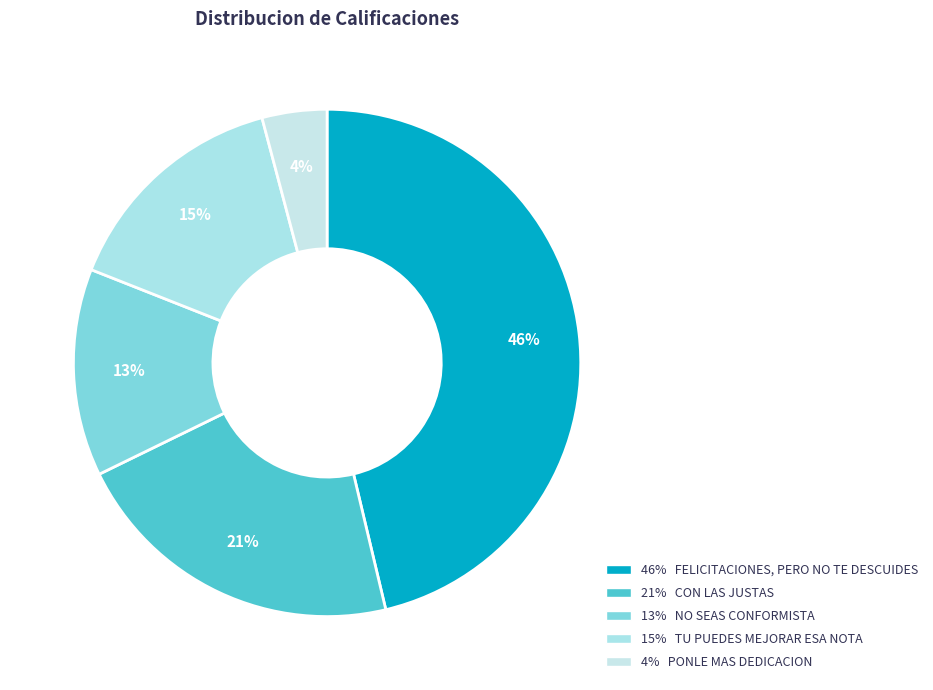

Is there a majority slice in this chart?

No